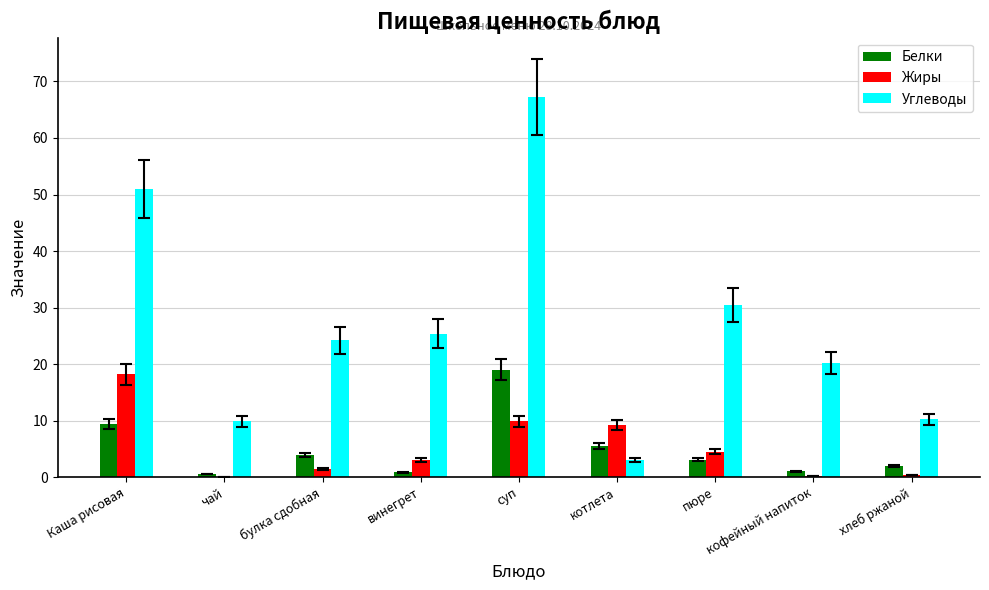

True or false: Жиры has a value of 9.2 at котлета.

True